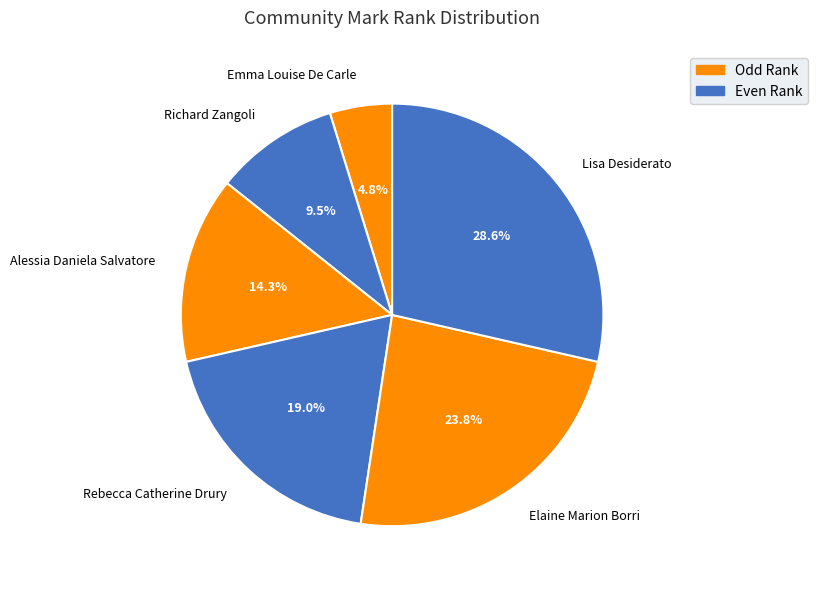

Combined, what portion of the pie is Rebecca Catherine Drury and Lisa Desiderato?

47.6%